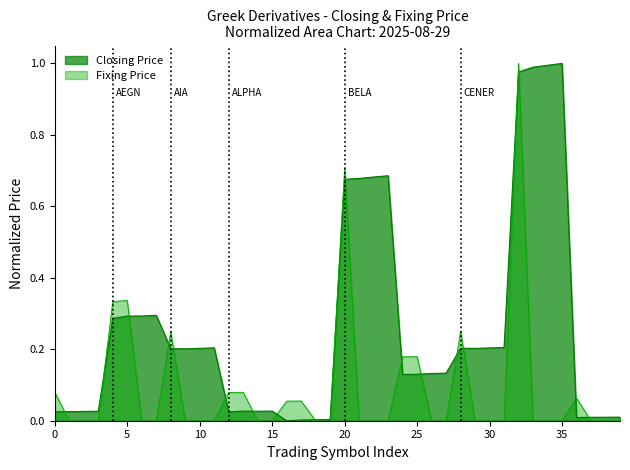

True or false: Fixing Price has more than 1 points higher than both neighbors.

True